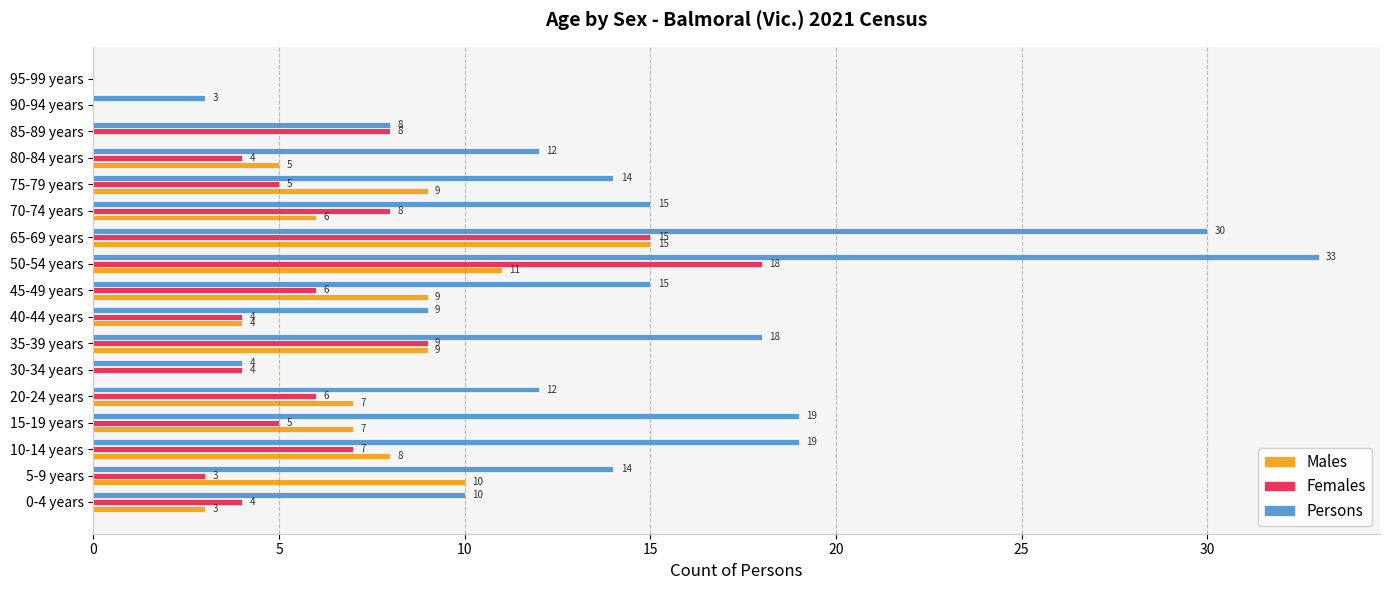

At which category is the sum across all series the highest?

50-54 years